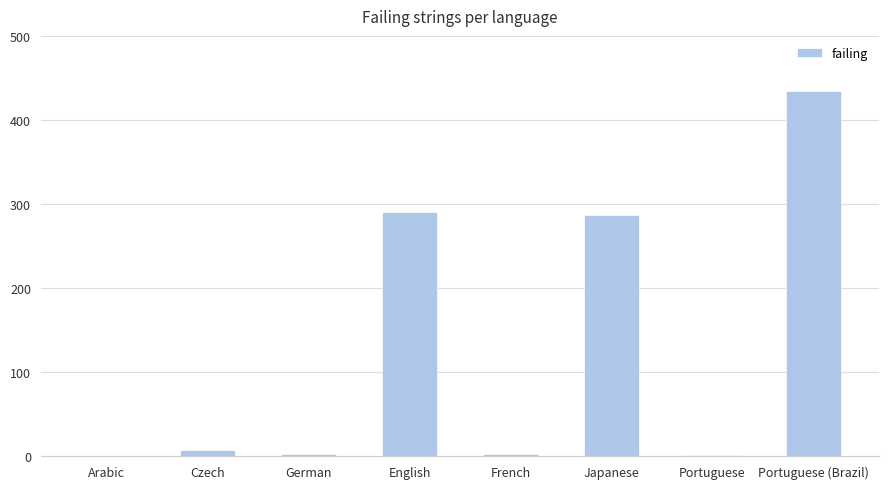

Is it true that the value at English is 144?

False